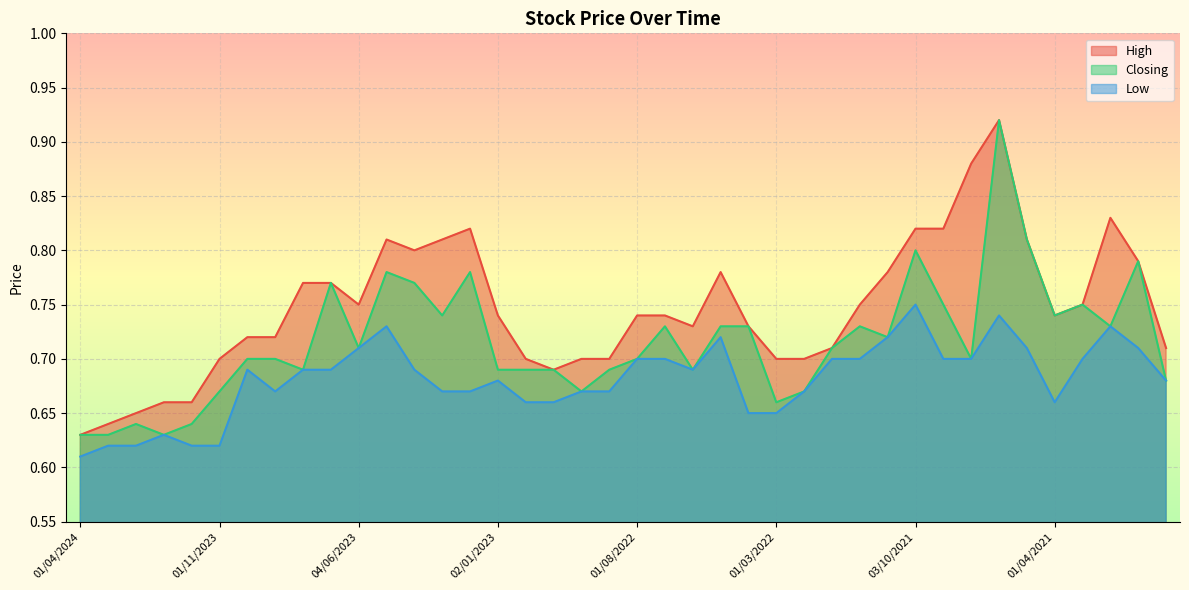

Rank the series by their average value, from lowest to highest.

Low, Closing, High